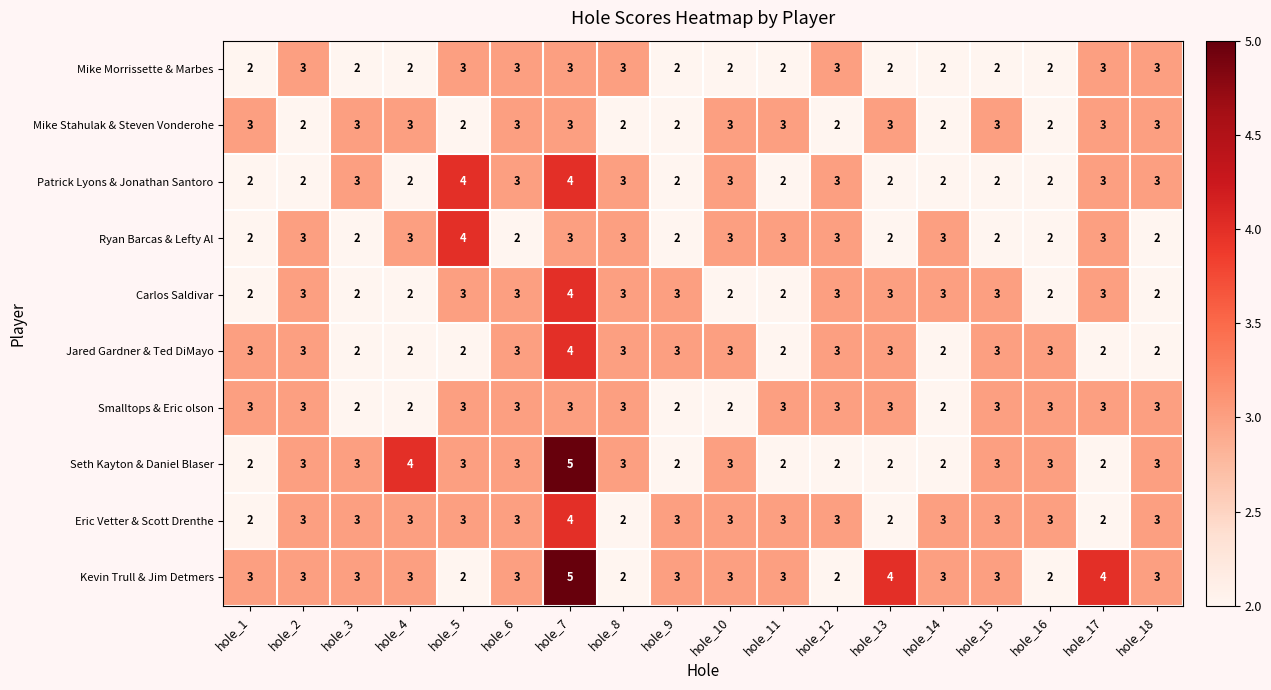

What is the maximum value for Smalltops & Eric olson?

3